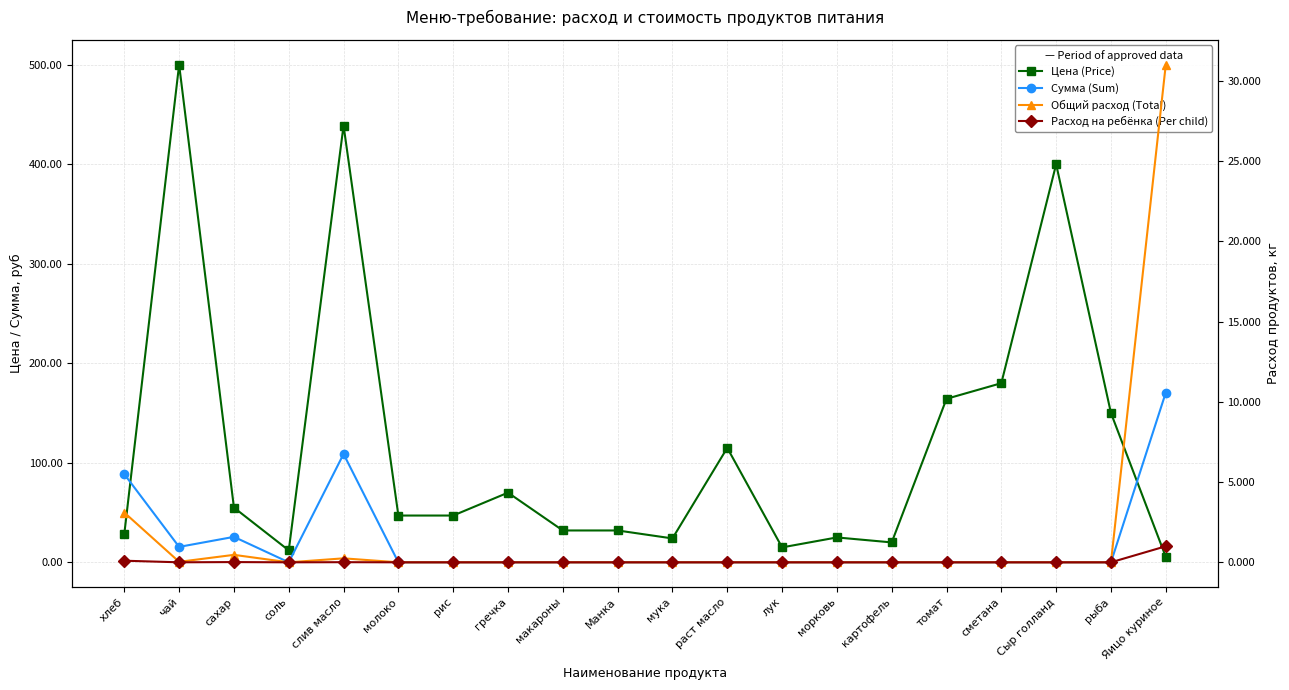

What is the difference between the Цена (Price) values at макароны and мука?

8.0